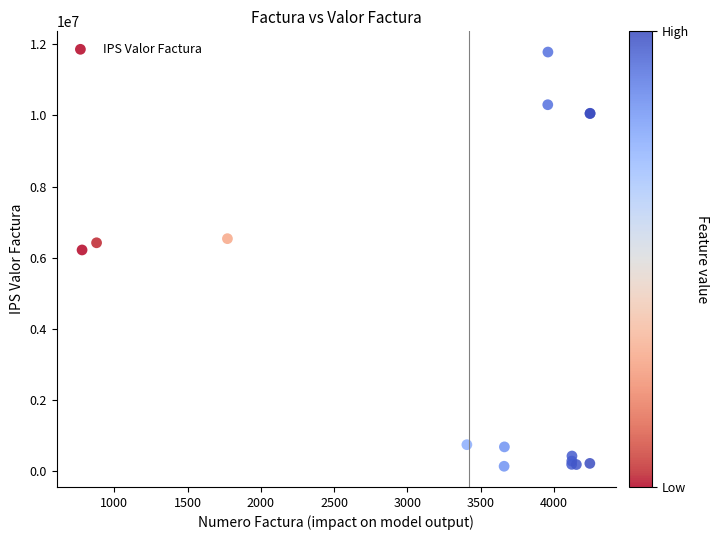

What Y value in the scatter plot is closest to 5957274?

6215867